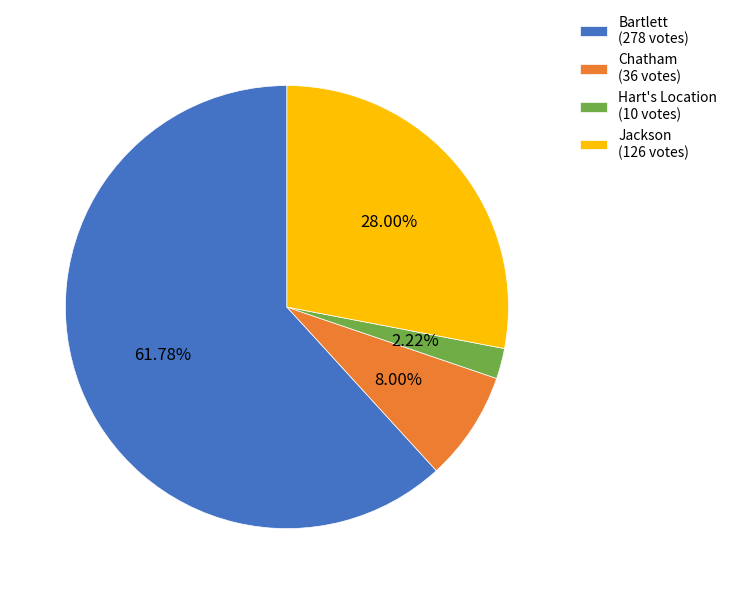

How many segments does this pie chart have?

4